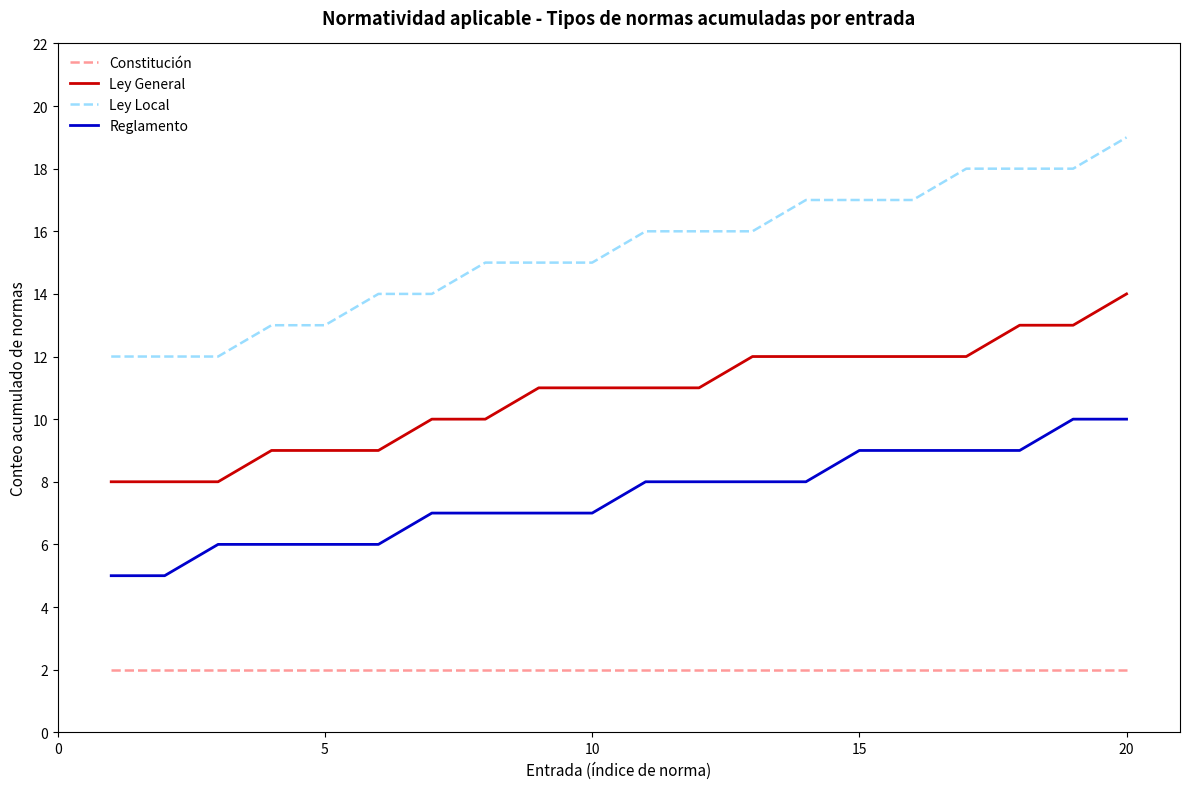

Which series has the widest spread of values?

Ley Local